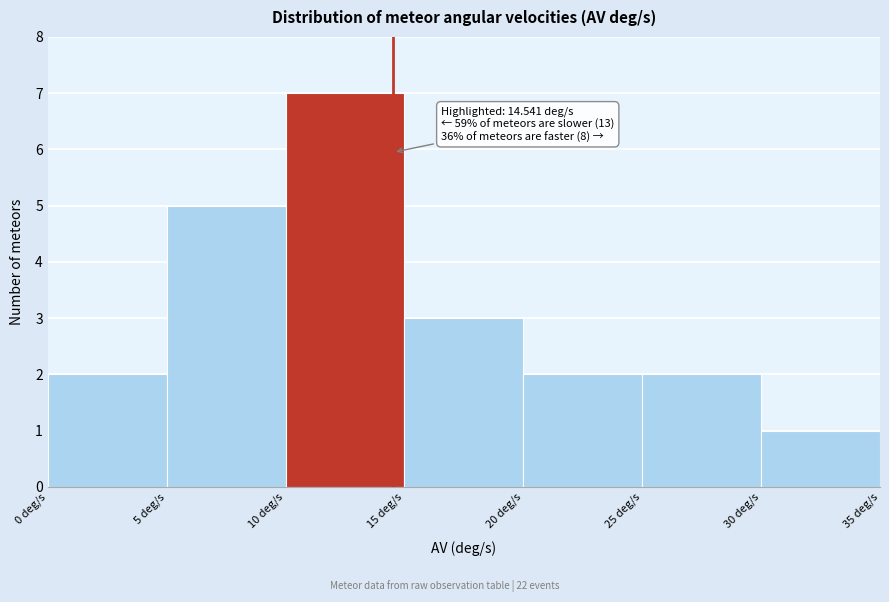

Which range on the x-axis has the tallest bar?

10 to 15